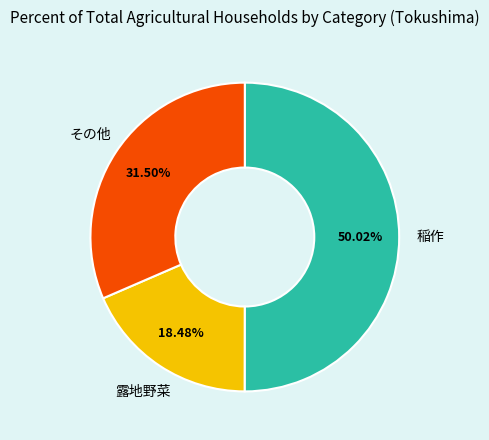

What is the smallest slice in the pie chart?

露地野菜